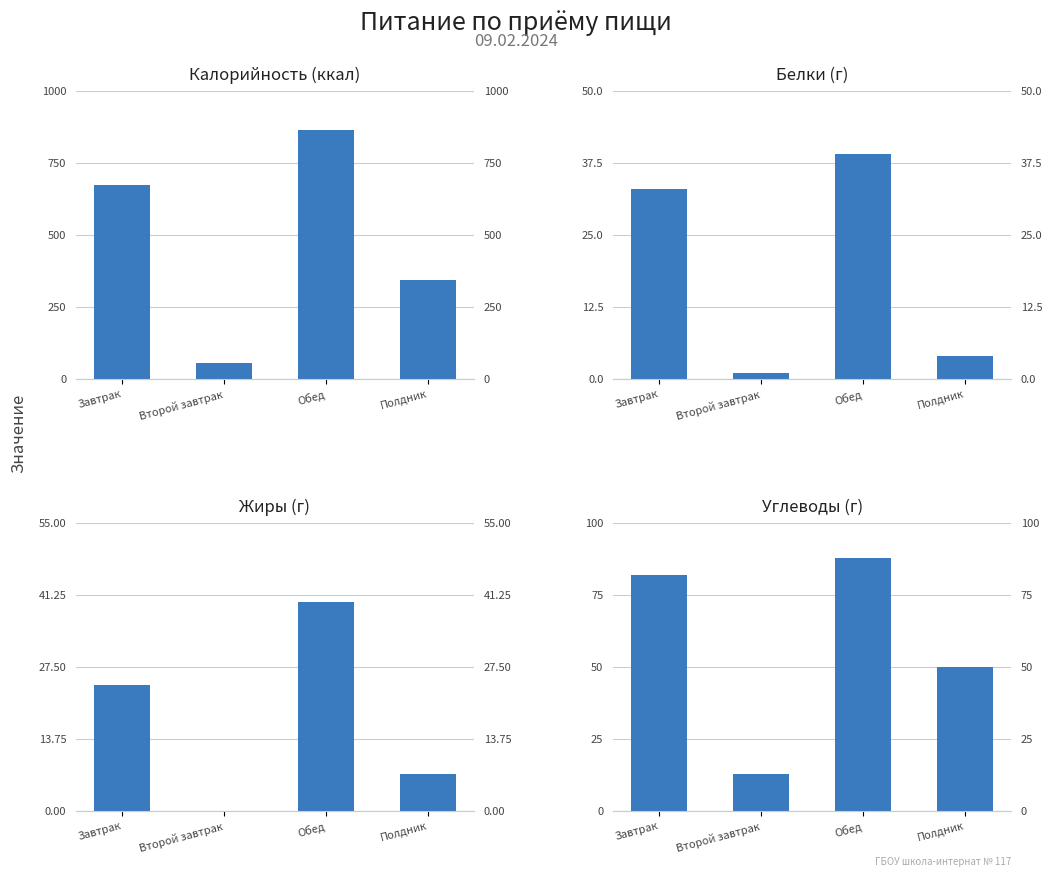

Rank the series by their maximum value, from highest to lowest.

Калорийность (ккал), Углеводы (г), Жиры (г), Белки (г)